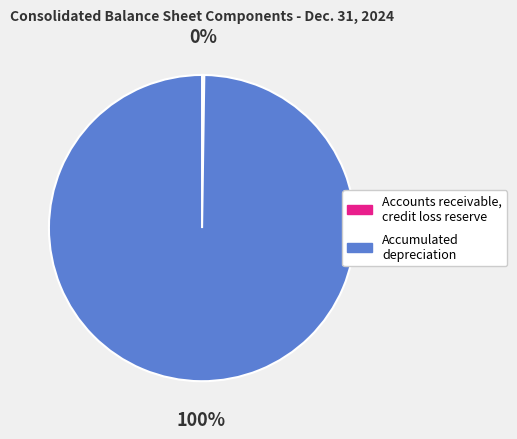

To the nearest percent, what is the average slice percentage?

50%